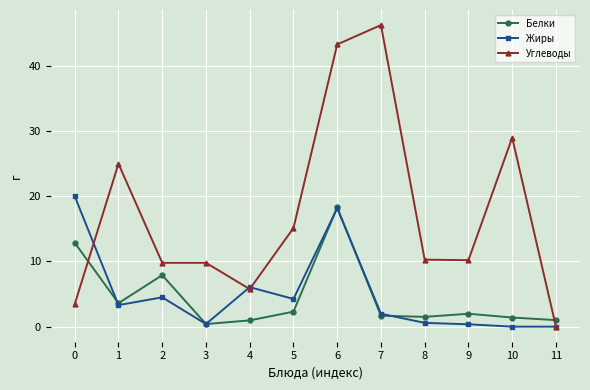

At which category does the chart reach its peak across all series?

7